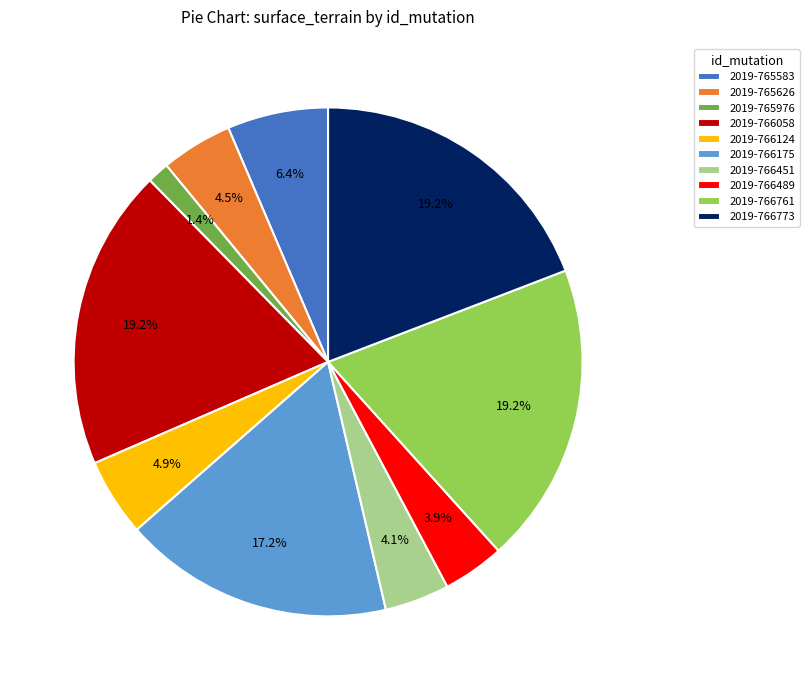

Count the number of slices in the pie.

10